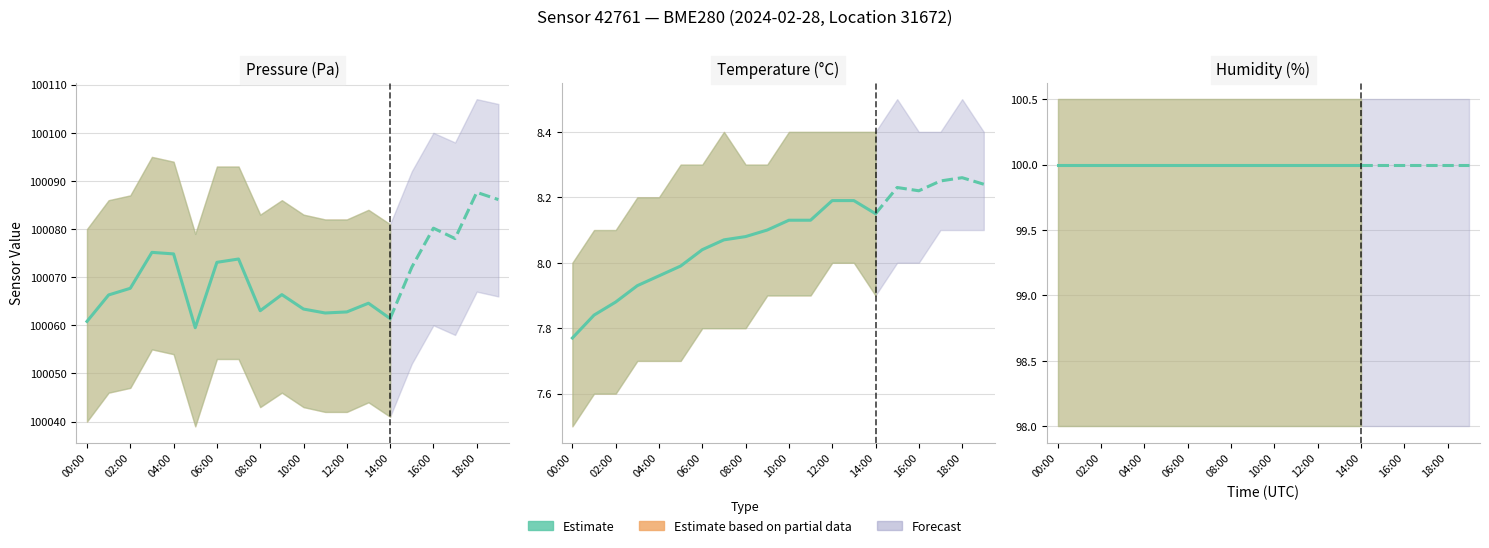

True or false: temperature has more than 2 points higher than both neighbors.

False